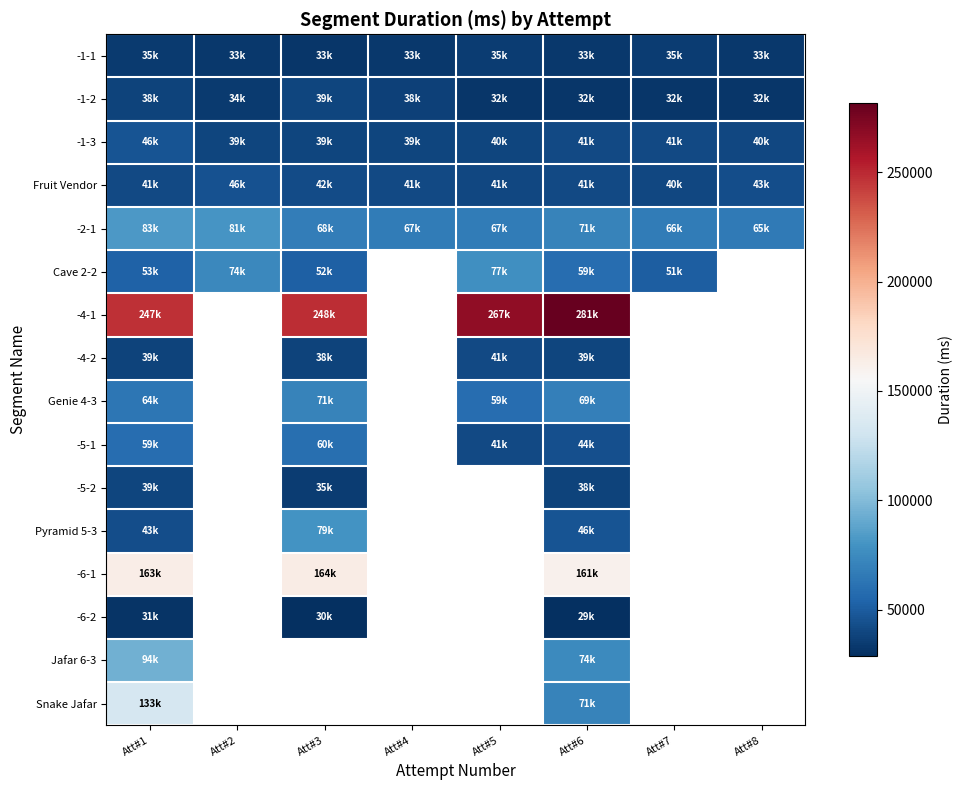

Which category has the highest value in the -5-1 series?

Att#3